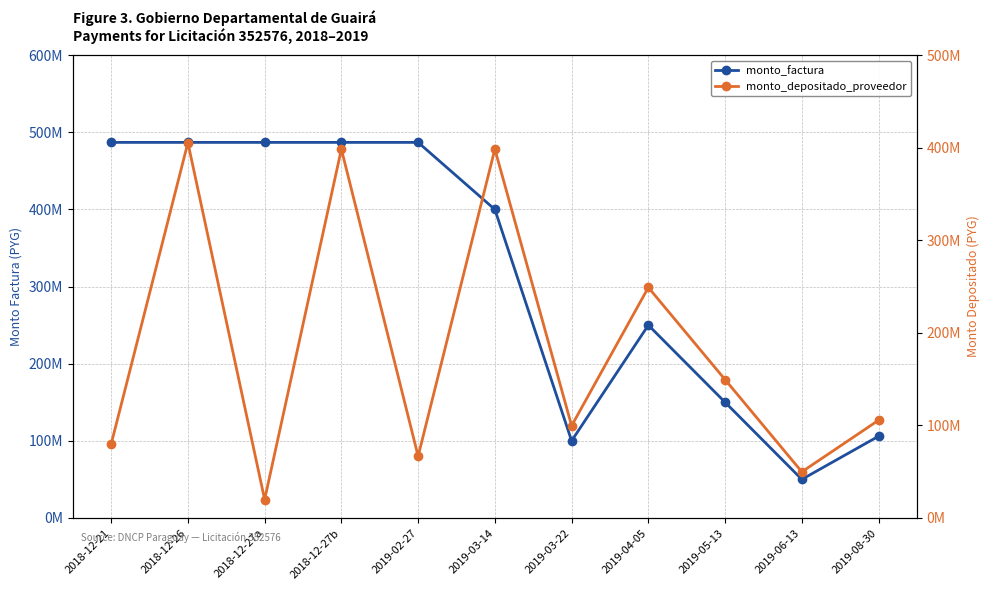

Rank the series by their average value, from highest to lowest.

monto_factura, monto_depositado_proveedor